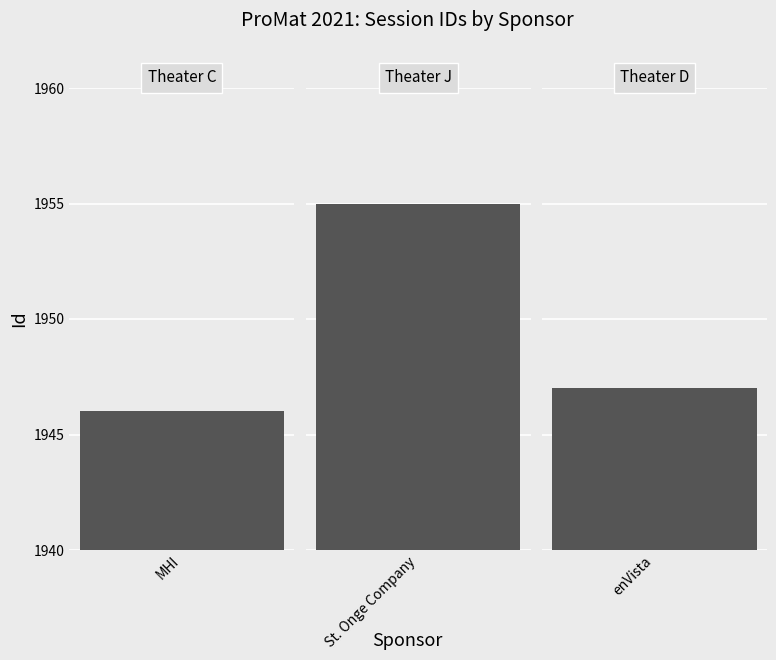

Where does the data first go above 1947?

St. Onge Company